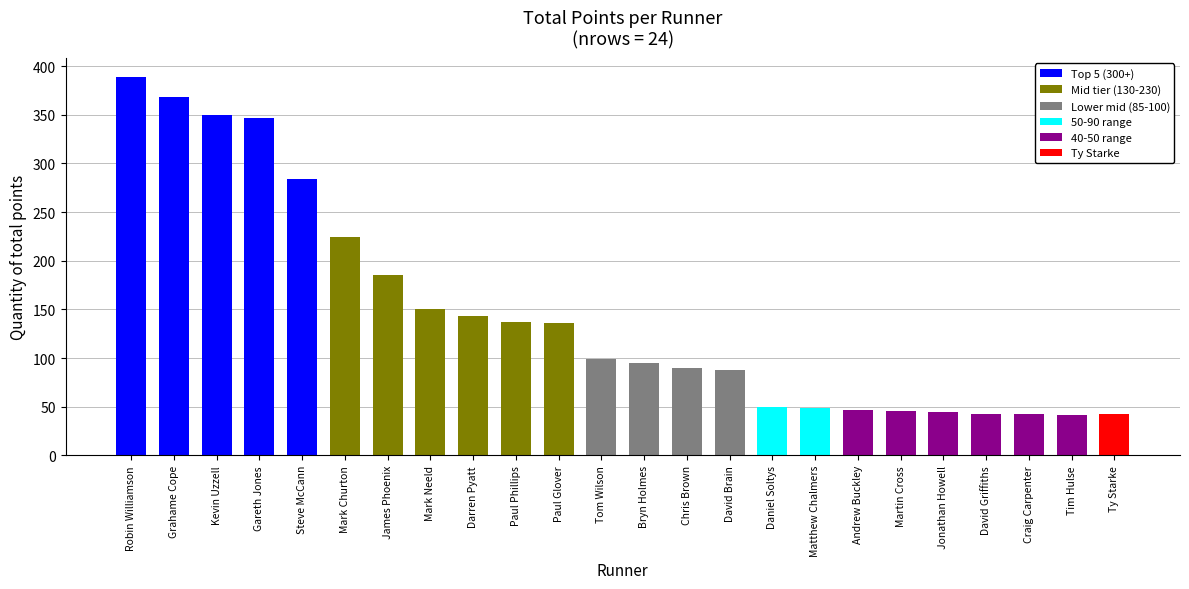

What is the minimum value shown in the chart?

41